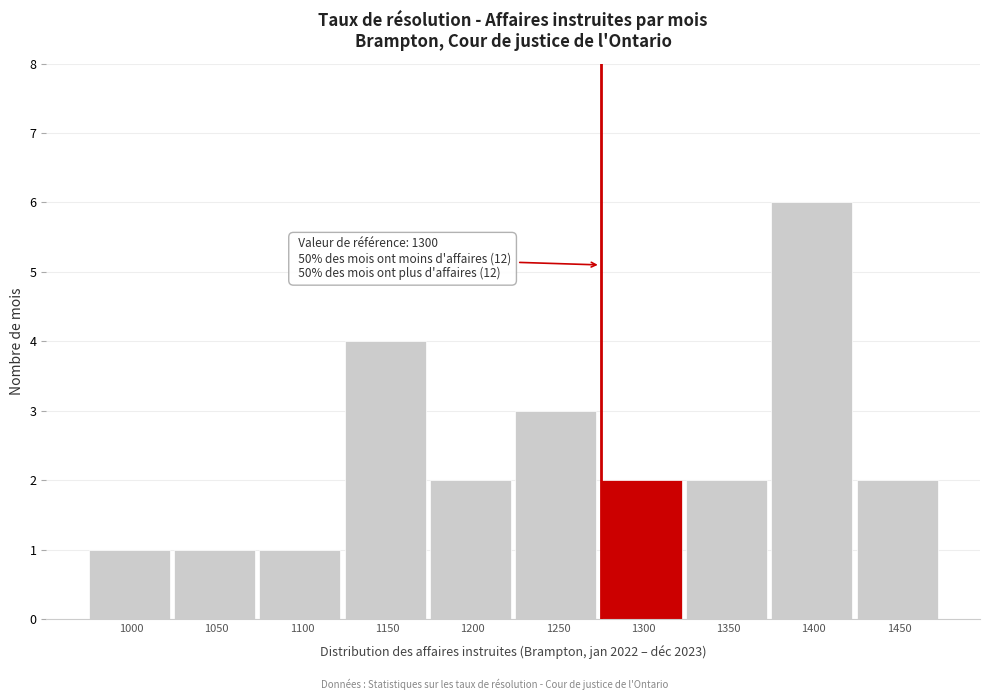

Reading left to right, what are all the values shown in this chart?

1	1	1	4	2	3	2	2	6	2